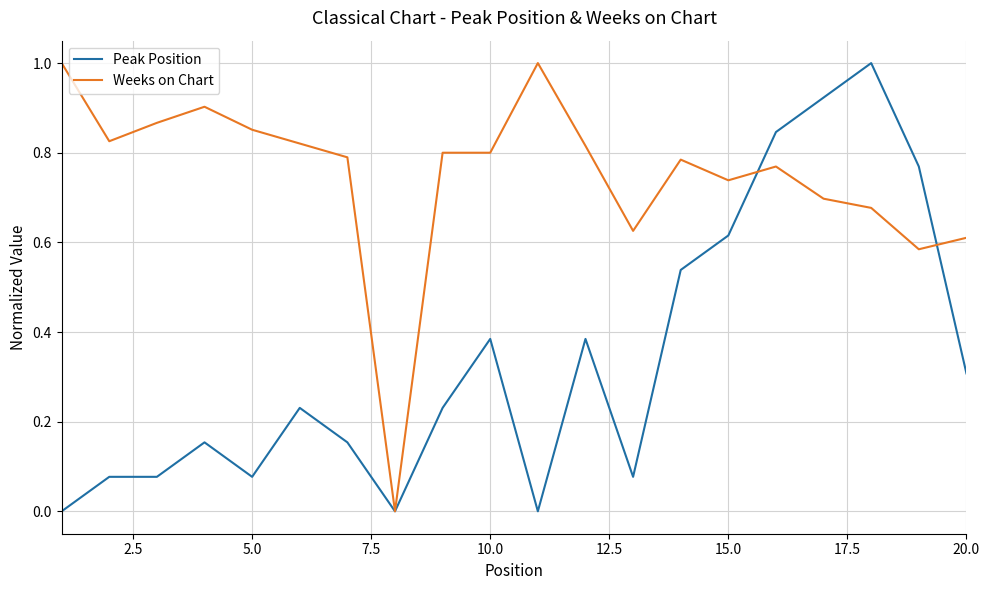

List the series in order of their overall mean, lowest first.

Peak Position, Weeks on Chart